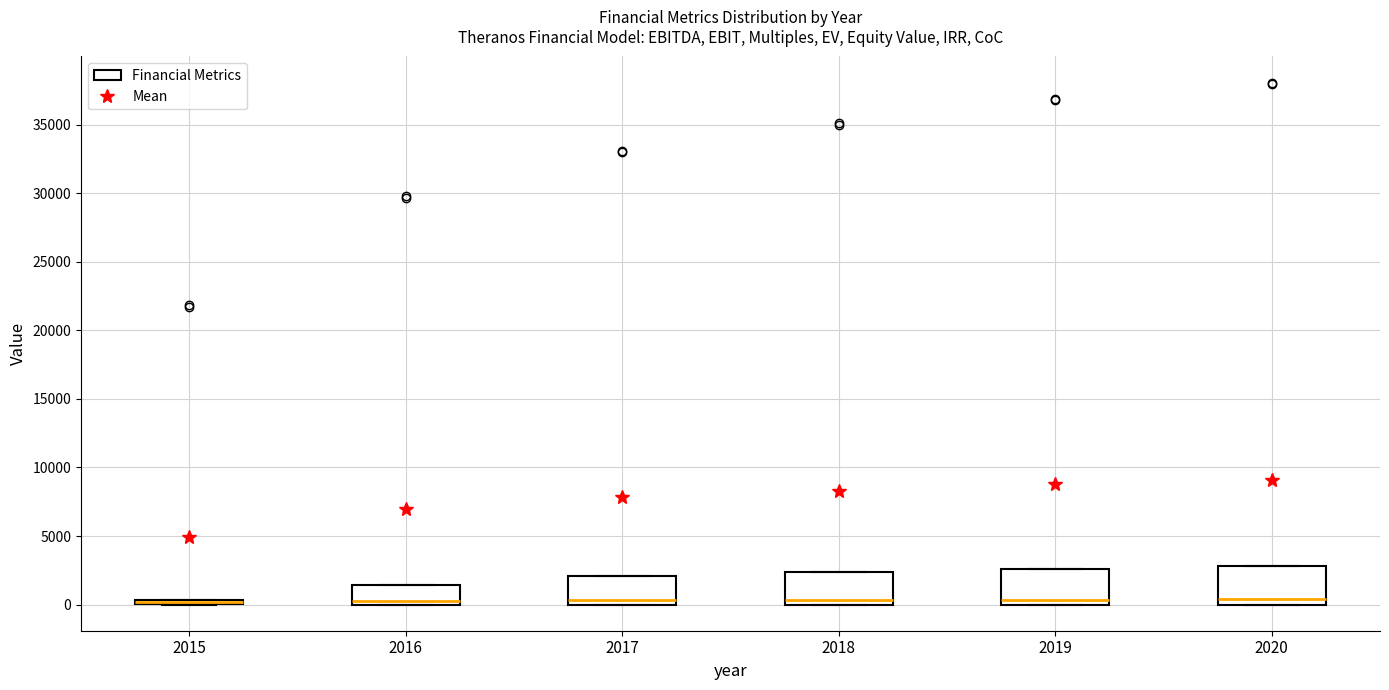

Where is the upper edge of the box at x = 2016 on the y-axis? The values are not printed on the chart, so give them approximately, as read against the axis.

1500